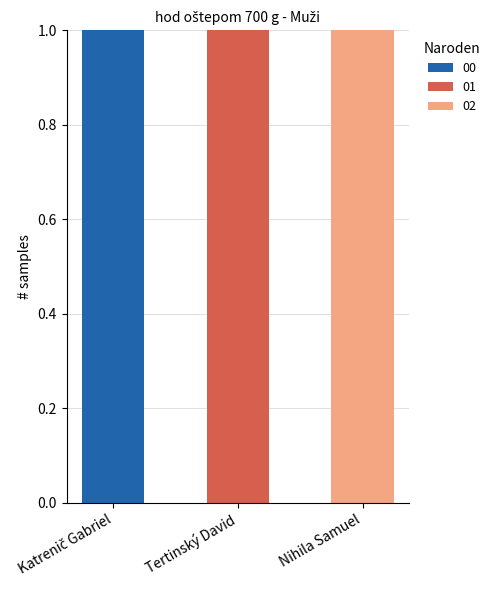

Does the chart contain stacked bars?

Yes